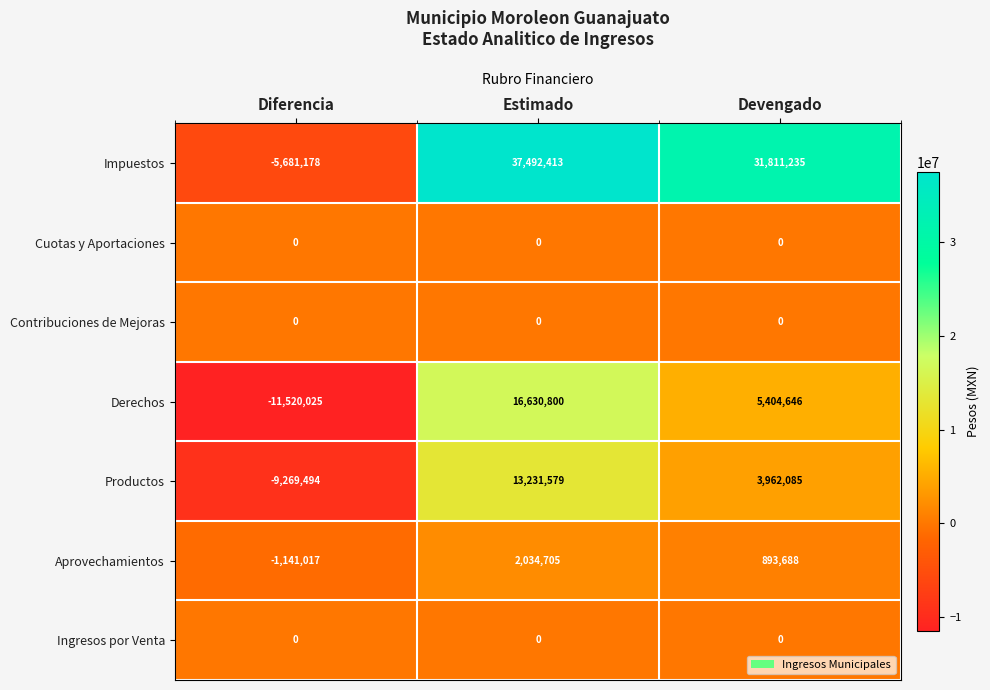

At which category is the sum across all series the highest?

Estimado